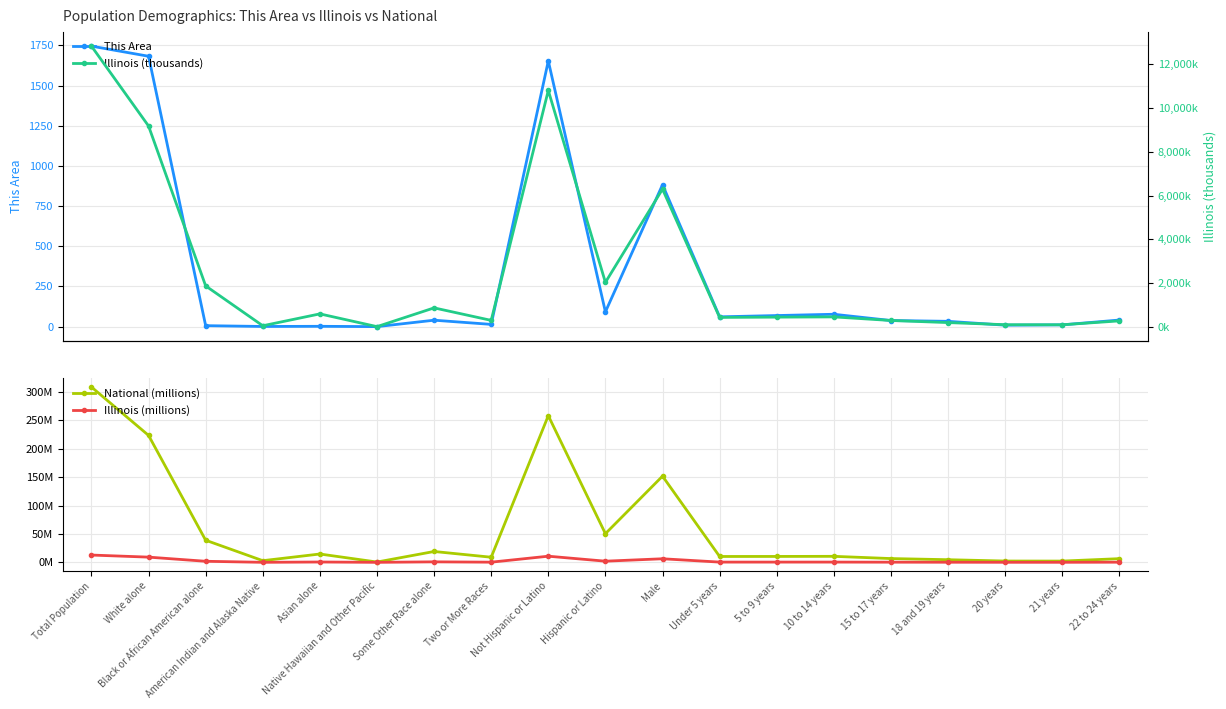

How many categories are shown in the chart?

19